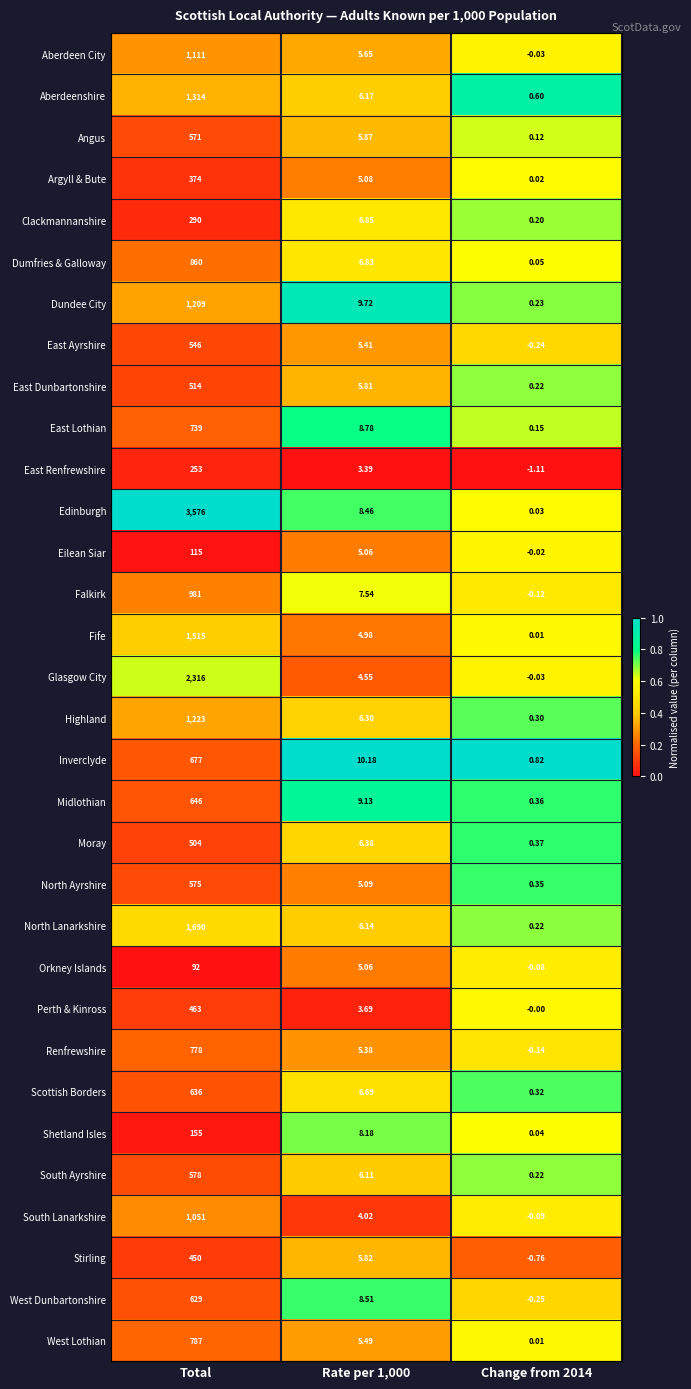

Which series has the largest total across all categories?

Edinburgh